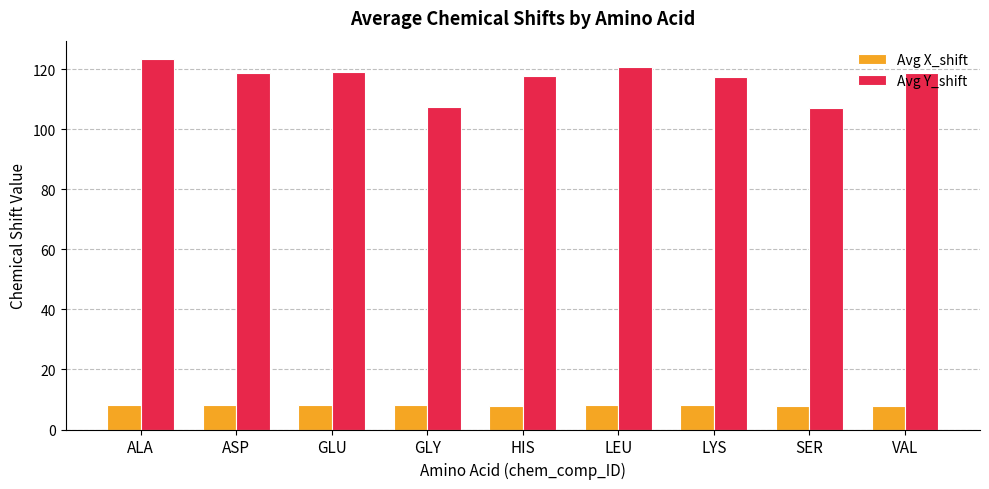

How many distinct data groups are displayed?

2